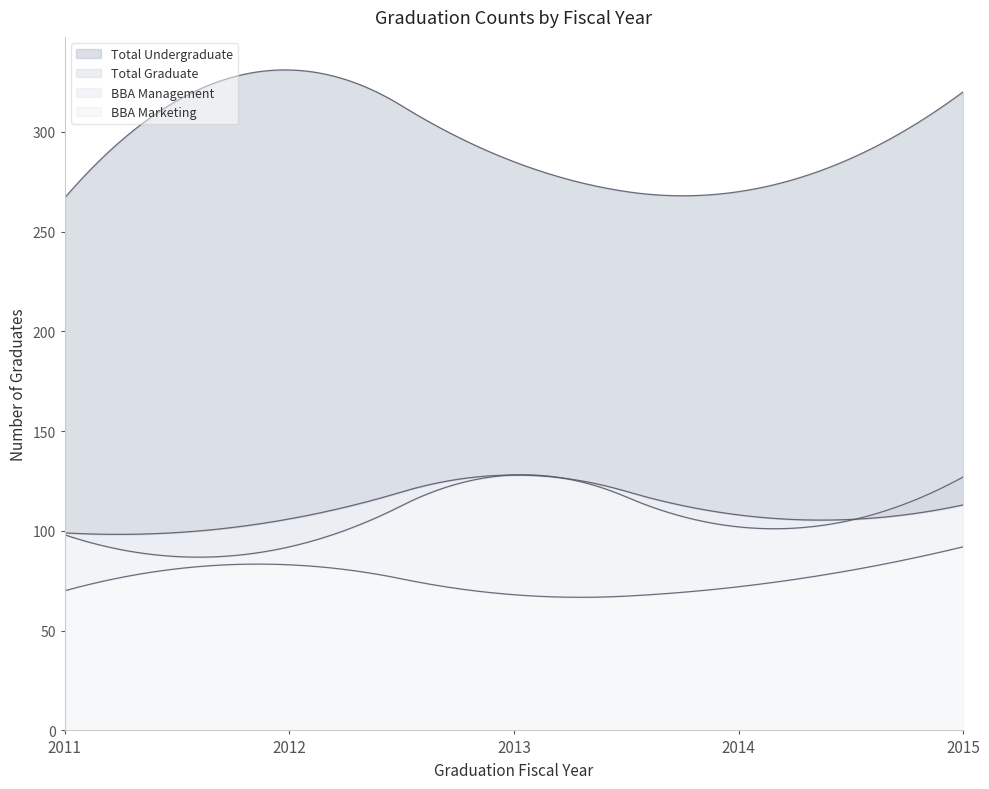

Reading right to left, list all the values displayed in this chart.

Total Undergraduate: 2015=320	2014=270	2013=285	2012=331	2011=267
Total Graduate: 2015=113	2014=108	2013=128	2012=106	2011=99
BBA Management: 2015=127	2014=102	2013=128	2012=92	2011=98
BBA Marketing: 2015=92	2014=72	2013=68	2012=83	2011=70